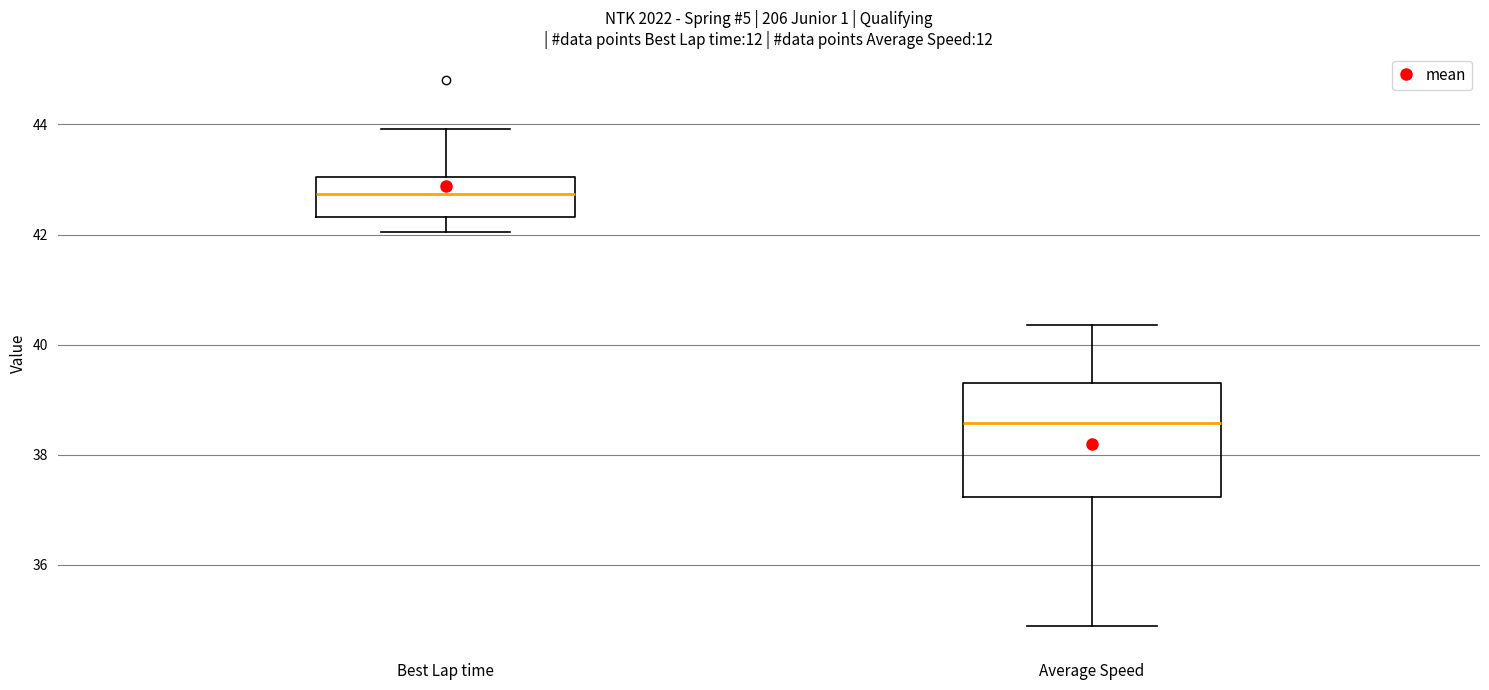

Comparing the boxes themselves (not the whiskers), which one is the tallest?

Average Speed